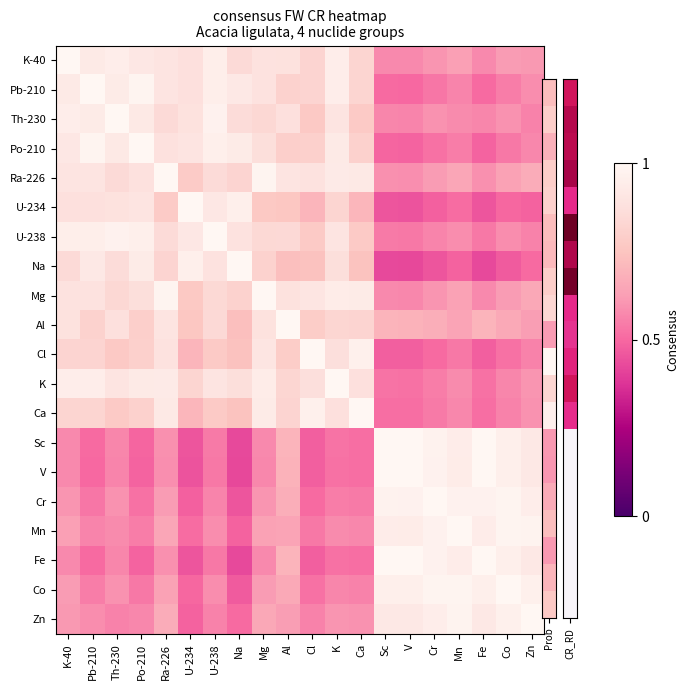

How many data points does each series have?

20